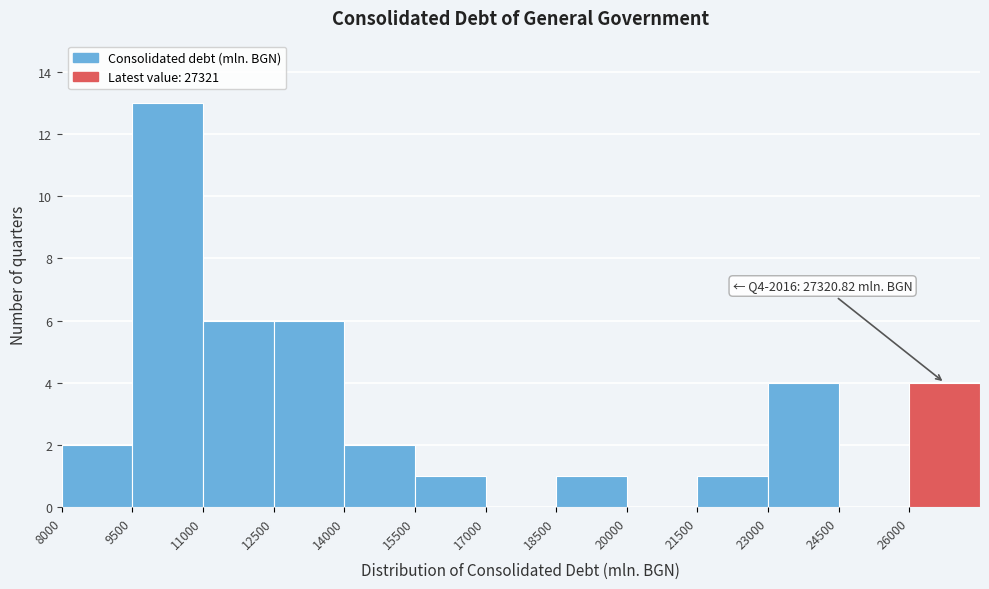

Over which range of the x-axis is the bar tallest?

9500 to 11000